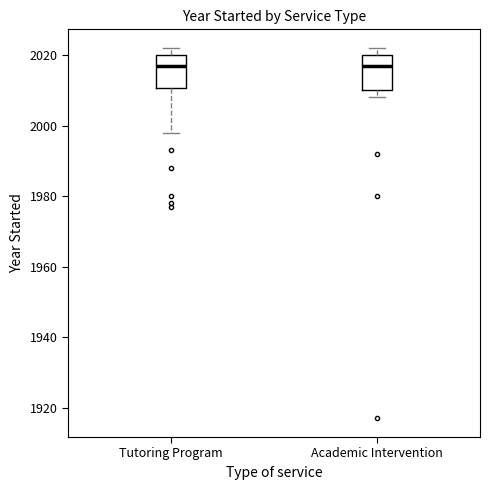

Reading left to right, read every box against the y-axis: the position of its median line, the range the box covers, and the ends of its whiskers. The values are not printed on the chart, so give them approximately, as read against the axis.

Tutoring Program: median 2018, box 2010 to 2020, whiskers 1998 to 2022
Academic Intervention: median 2018, box 2010 to 2020, whiskers 2008 to 2022